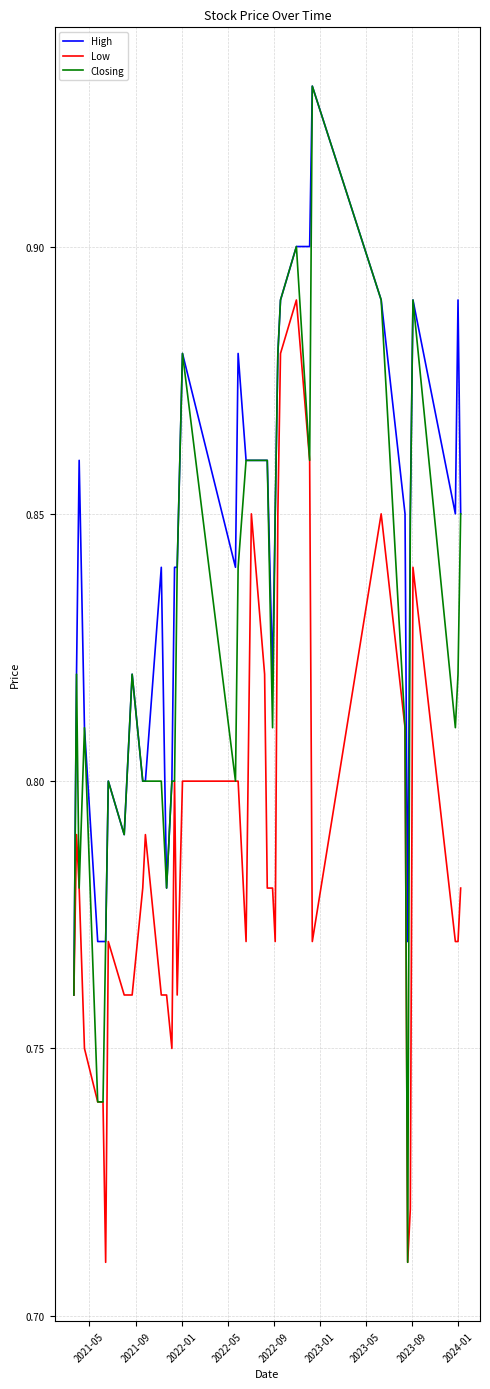

What are all the series names shown in the legend?

High, Low, Closing